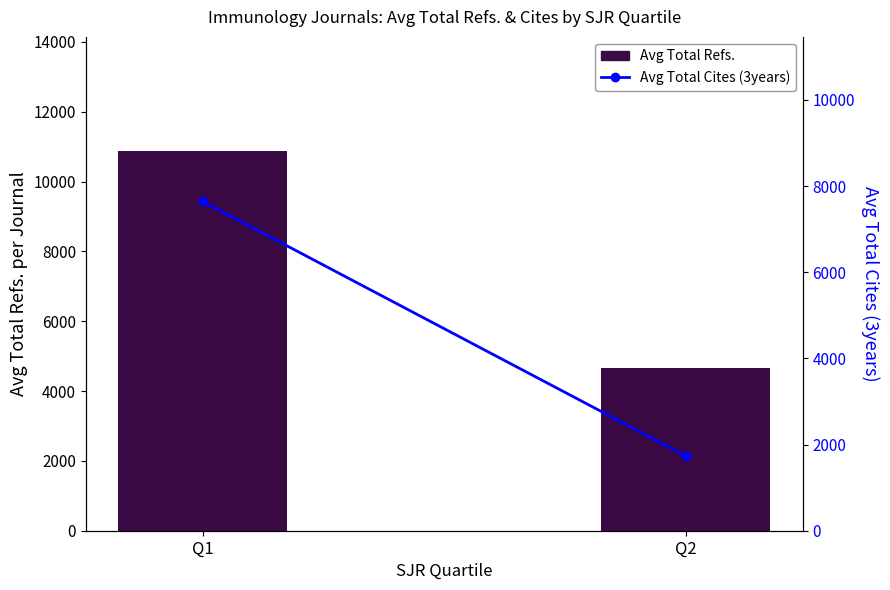

Between Q1 and Q2, which series saw the biggest shift?

Avg Total Refs.